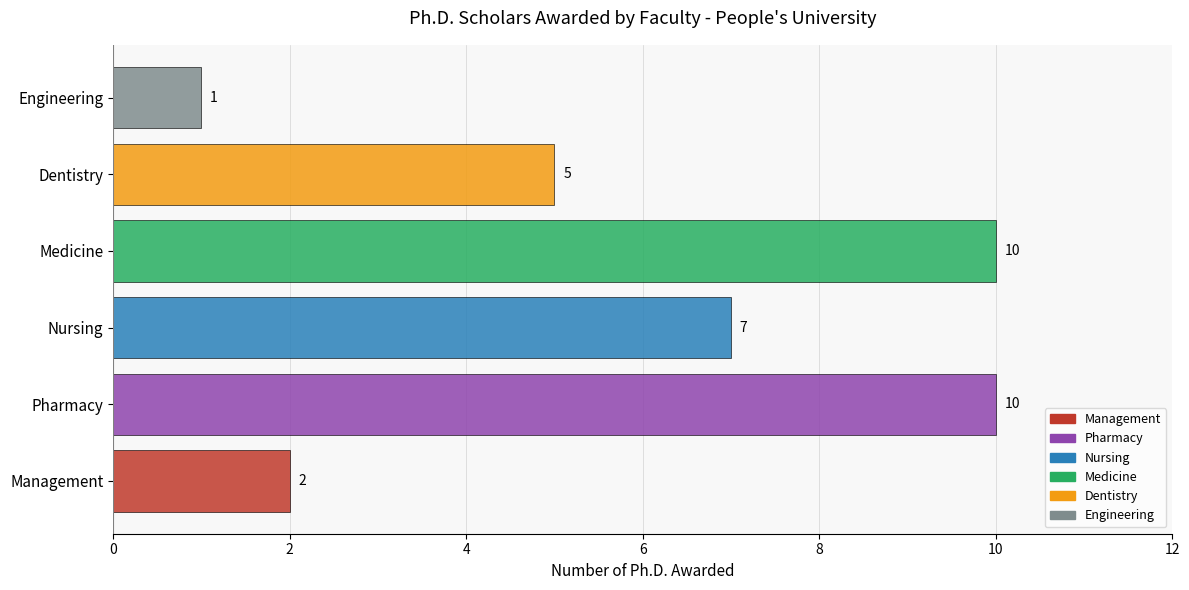

The chart shows a value of 1 at Engineering. True or false?

True